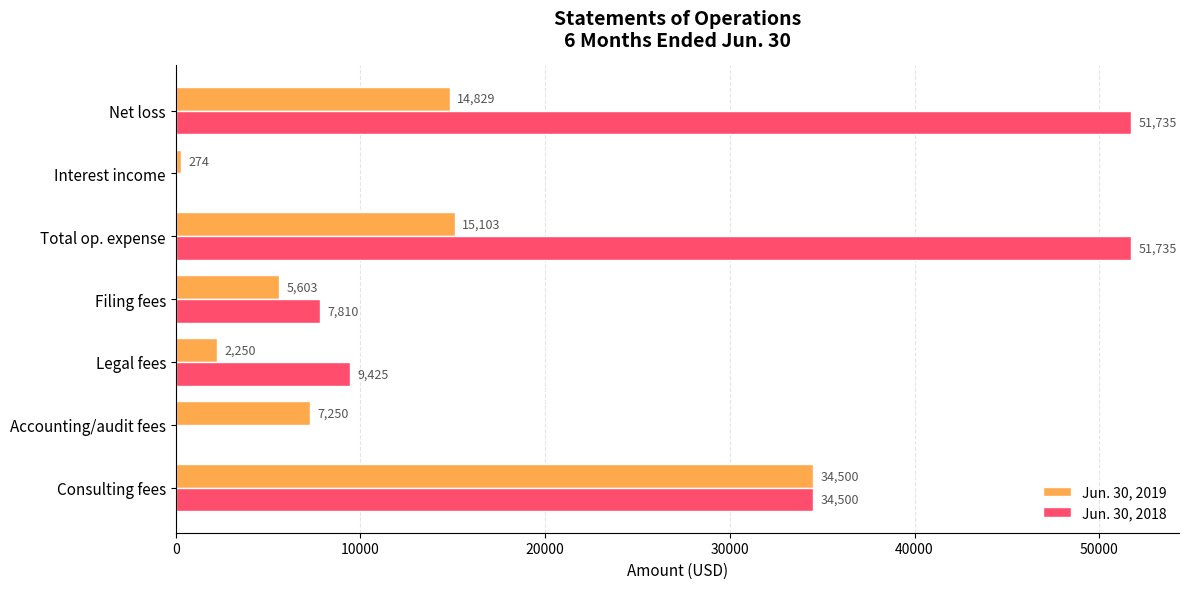

Which category has the highest value in the Jun. 30, 2019 series?

Consulting fees